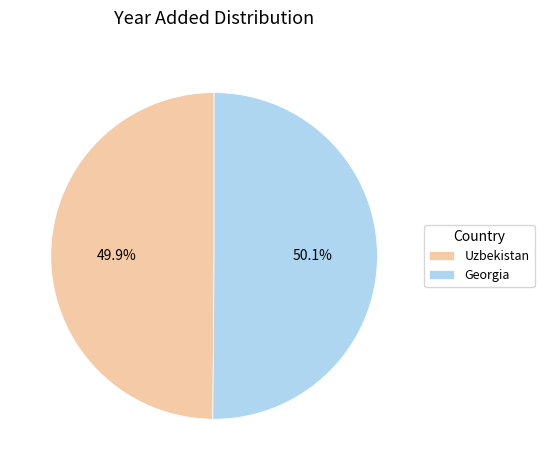

Is it true that Georgia is 65% of the pie?

False